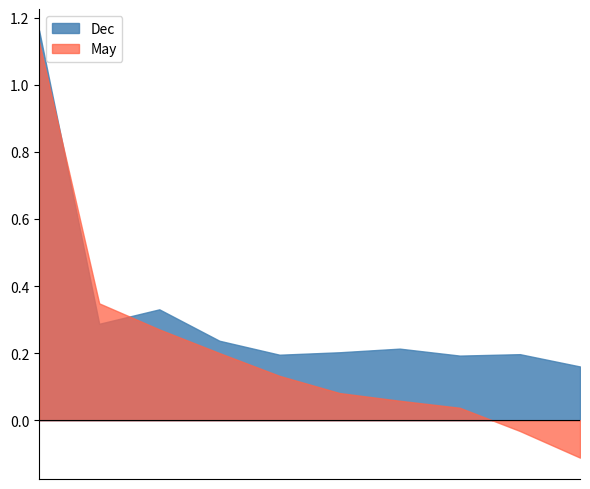

Count the Dec values in the range 0 to 1.

9